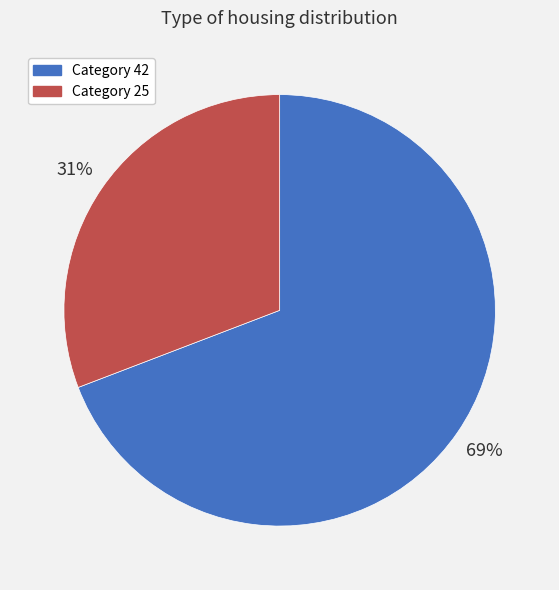

Approximately how many times larger is the value at Category 25 compared to Category 42?

0.4